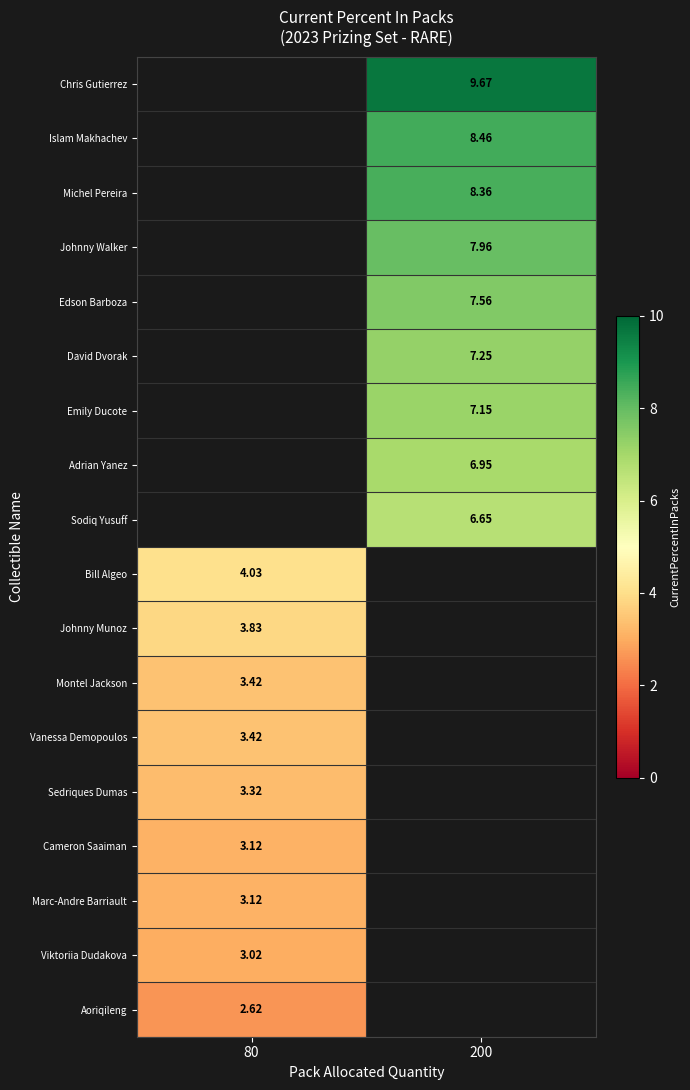

What is the difference between the highest and lowest values at 200?

3.0